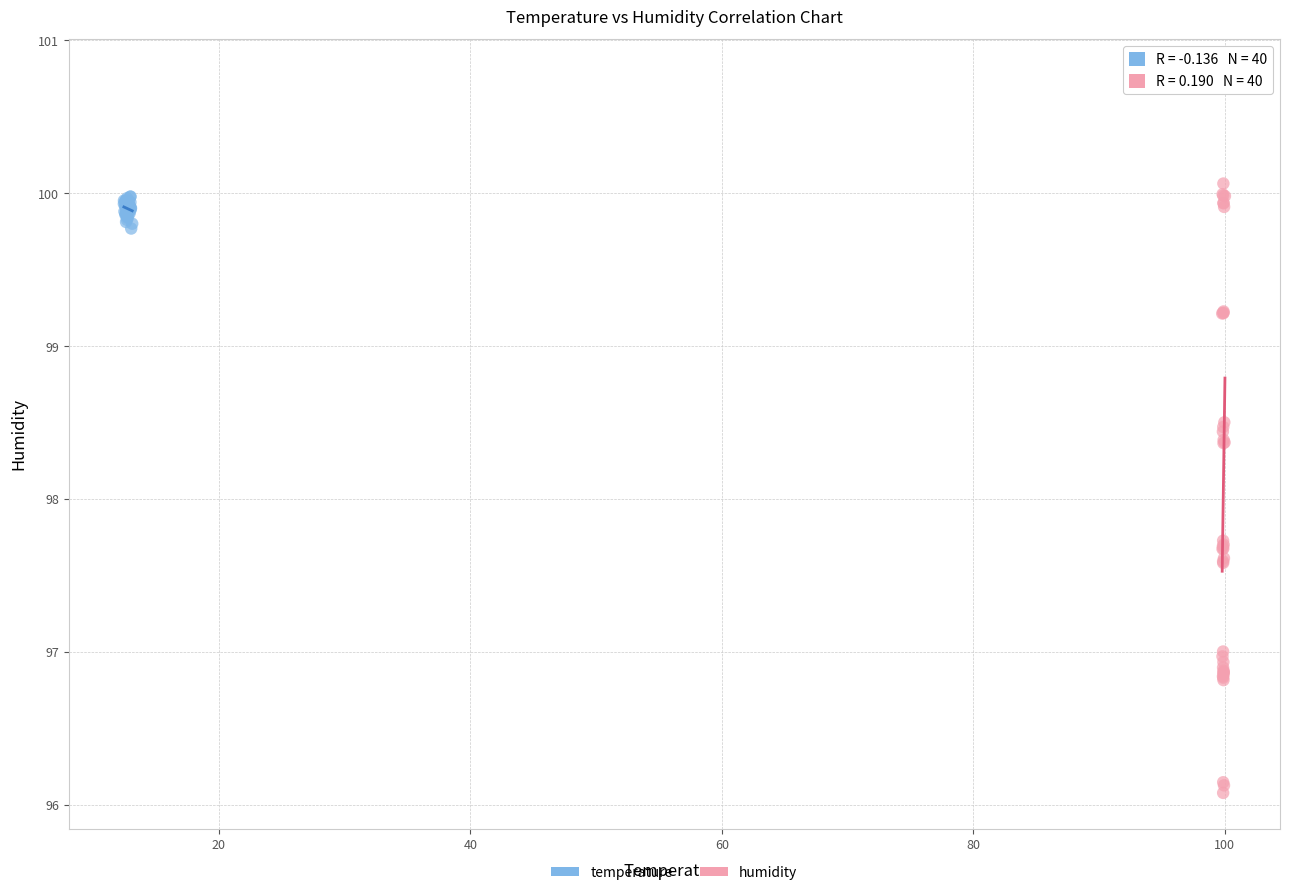

Which series contains the lowest Y value?

humidity